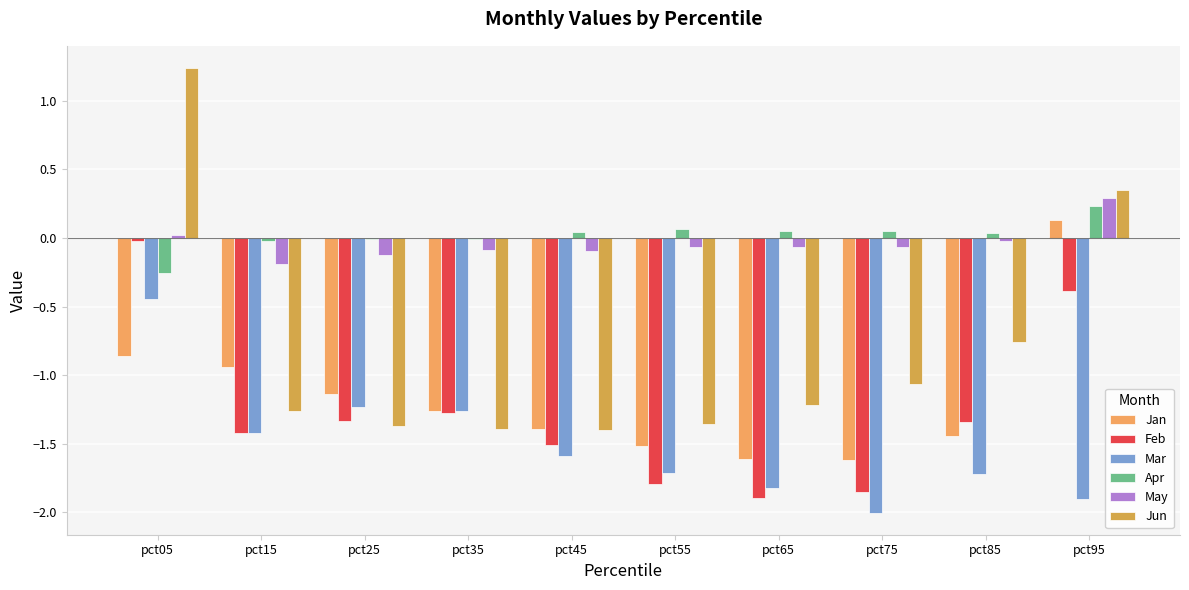

Reading left to right, what are all the values shown in this chart?

Jan: pct05=-0.9	pct15=-0.9	pct25=-1.1	pct35=-1.3	pct45=-1.4	pct55=-1.5	pct65=-1.6	pct75=-1.6	pct85=-1.4	pct95=0.1
Feb: pct05=-0.0	pct15=-1.4	pct25=-1.3	pct35=-1.3	pct45=-1.5	pct55=-1.8	pct65=-1.9	pct75=-1.9	pct85=-1.3	pct95=-0.4
Mar: pct05=-0.4	pct15=-1.4	pct25=-1.2	pct35=-1.3	pct45=-1.6	pct55=-1.7	pct65=-1.8	pct75=-2.0	pct85=-1.7	pct95=-1.9
Apr: pct05=-0.3	pct15=-0.0	pct25=-0.0	pct35=-0.0	pct45=0.0	pct55=0.1	pct65=0.1	pct75=0.0	pct85=0.0	pct95=0.2
May: pct05=0.0	pct15=-0.2	pct25=-0.1	pct35=-0.1	pct45=-0.1	pct55=-0.1	pct65=-0.1	pct75=-0.1	pct85=-0.0	pct95=0.3
Jun: pct05=1.2	pct15=-1.3	pct25=-1.4	pct35=-1.4	pct45=-1.4	pct55=-1.4	pct65=-1.2	pct75=-1.1	pct85=-0.8	pct95=0.3